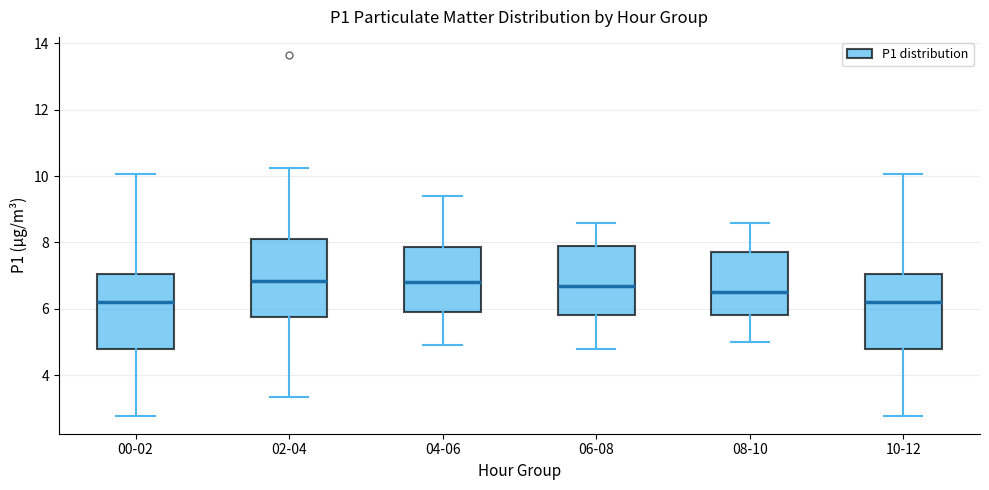

Reading left to right, read every box against the y-axis: the position of its median line, the range the box covers, and the ends of its whiskers. The values are not printed on the chart, so give them approximately, as read against the axis.

00-02: median 6.2, box 4.8 to 7.0, whiskers 2.8 to 10.0
02-04: median 6.8, box 5.8 to 8.2, whiskers 3.4 to 10.2
04-06: median 6.8, box 6.0 to 7.8, whiskers 5.0 to 9.4
06-08: median 6.8, box 5.8 to 8.0, whiskers 4.8 to 8.6
08-10: median 6.6, box 5.8 to 7.8, whiskers 5.0 to 8.6
10-12: median 6.2, box 4.8 to 7.0, whiskers 2.8 to 10.0